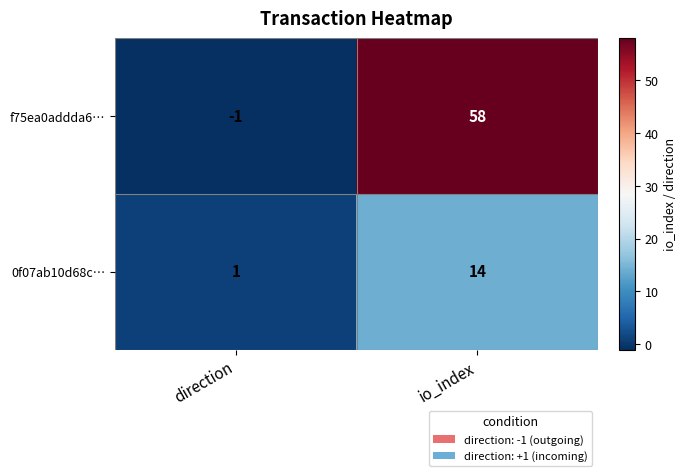

List the series in order of their overall mean, highest first.

f75ea0addda6…, 0f07ab10d68c…